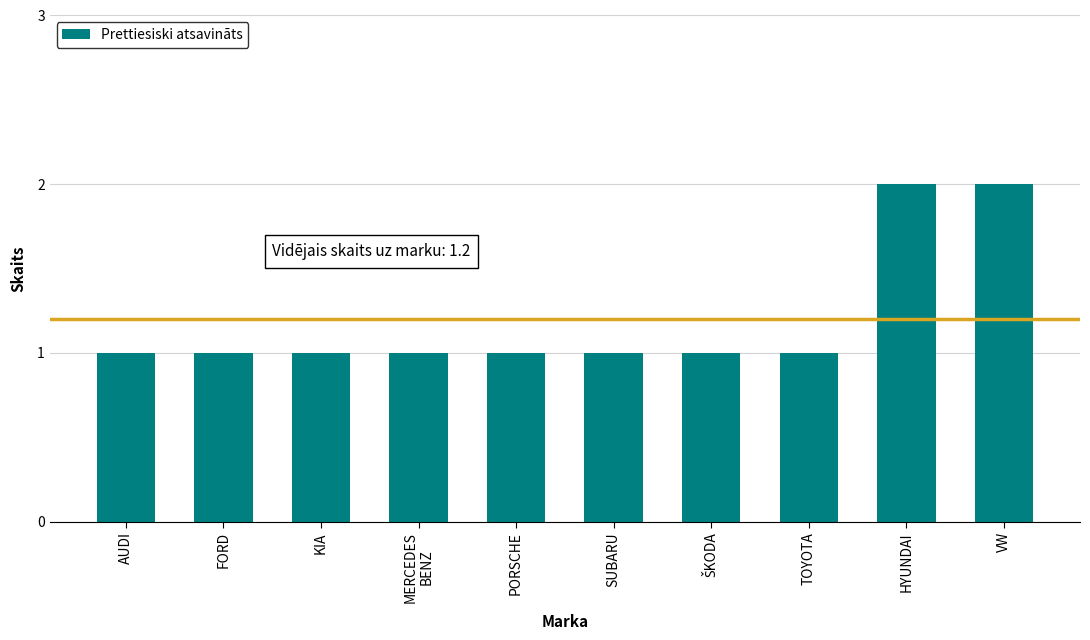

How many bars are there in total?

10